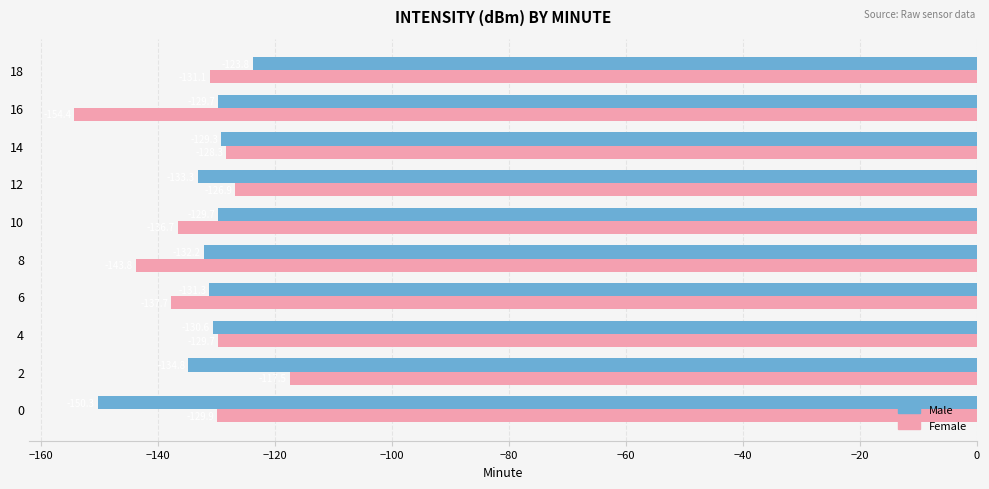

What is the minimum value for Male?

-150.3